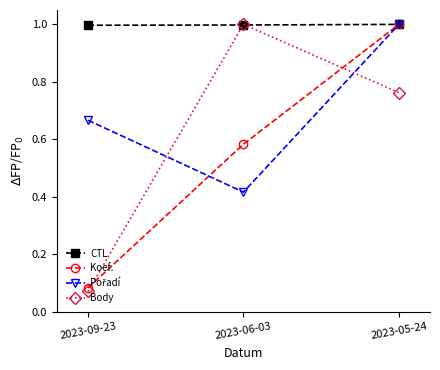

What is the label of the 2nd point from the right?

2023-06-03